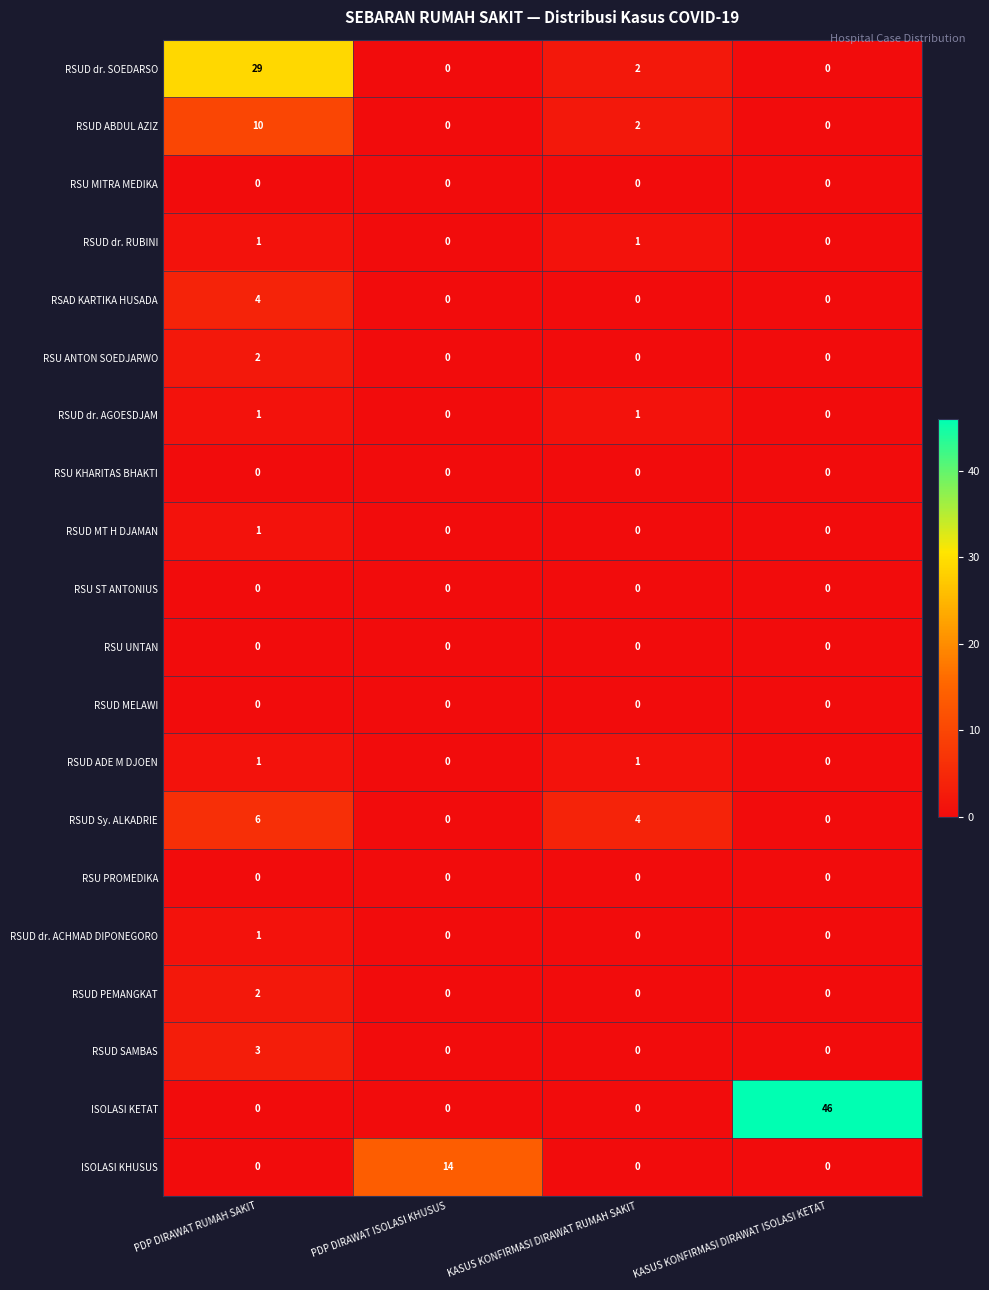

The value of ISOLASI KETAT at PDP DIRAWAT ISOLASI KHUSUS is 30. True or false?

False